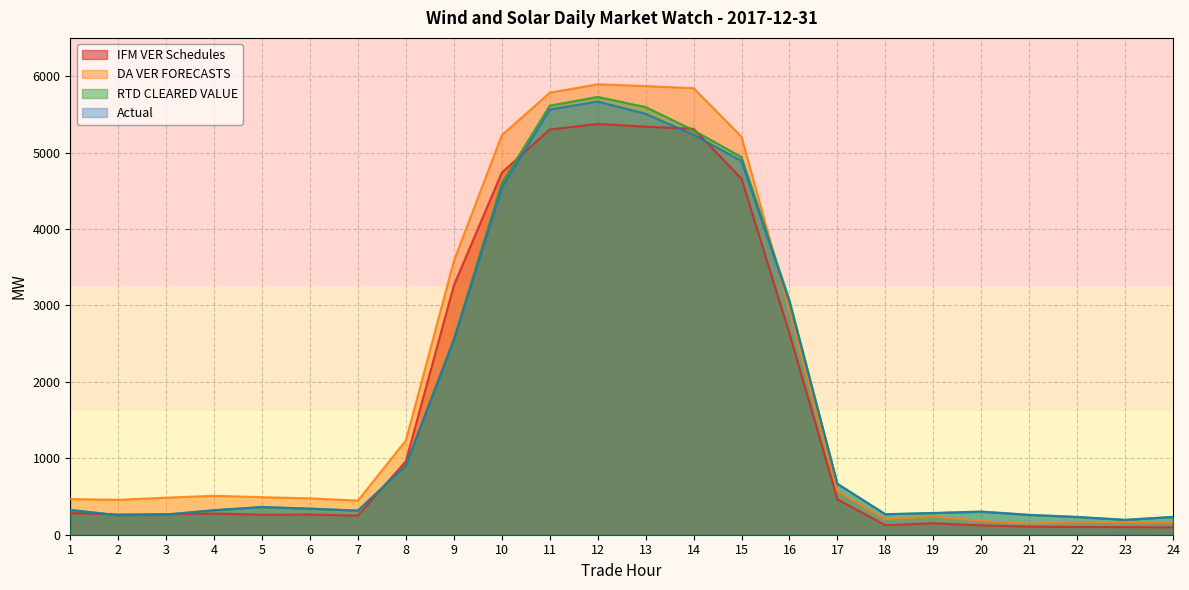

At which label does Actual first exceed 340?

5